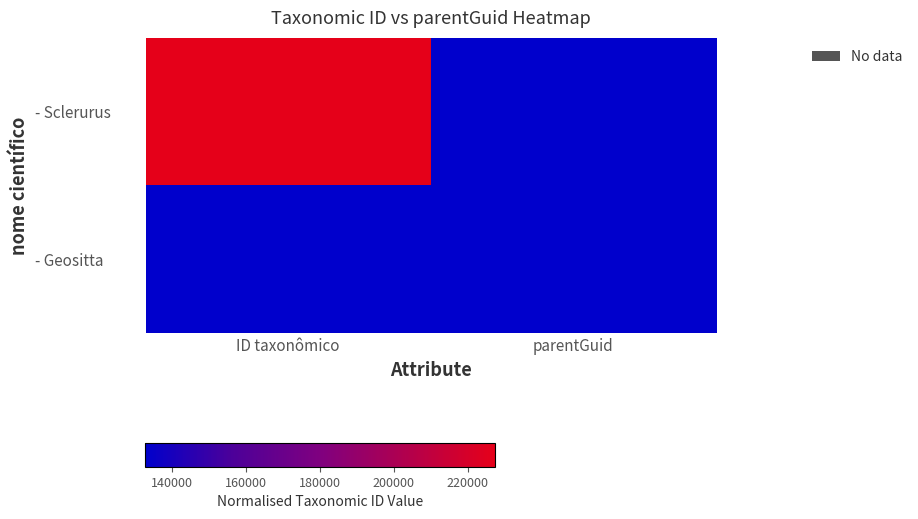

How many data points does each series have?

2